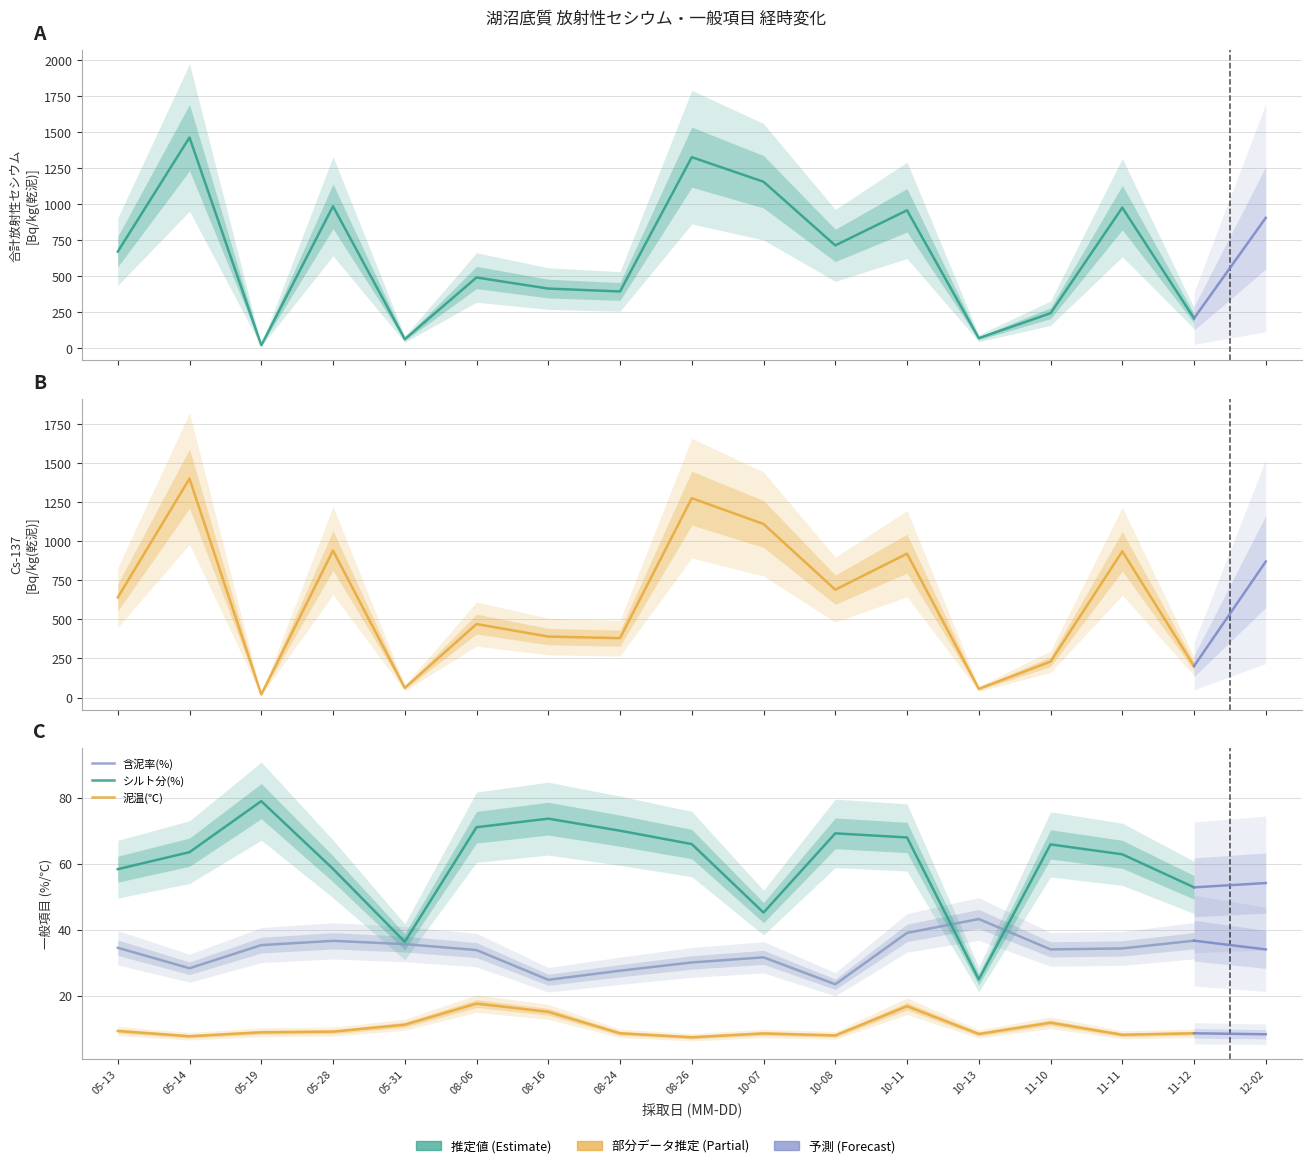

At which category does the chart reach its minimum across all series?

08-26